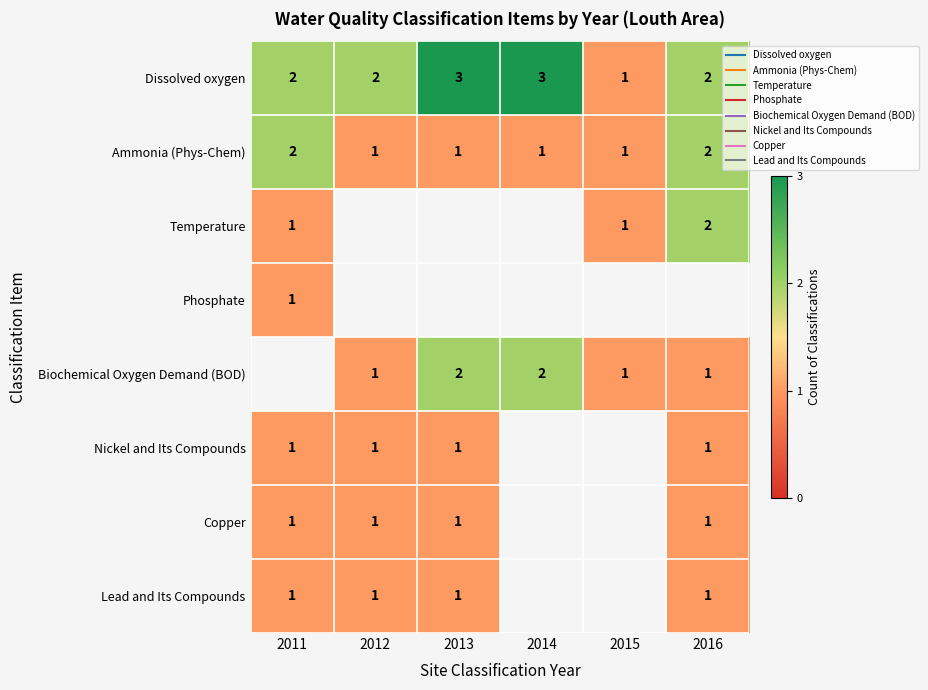

Which category has the lowest value in the Ammonia (Phys-Chem) series?

2012